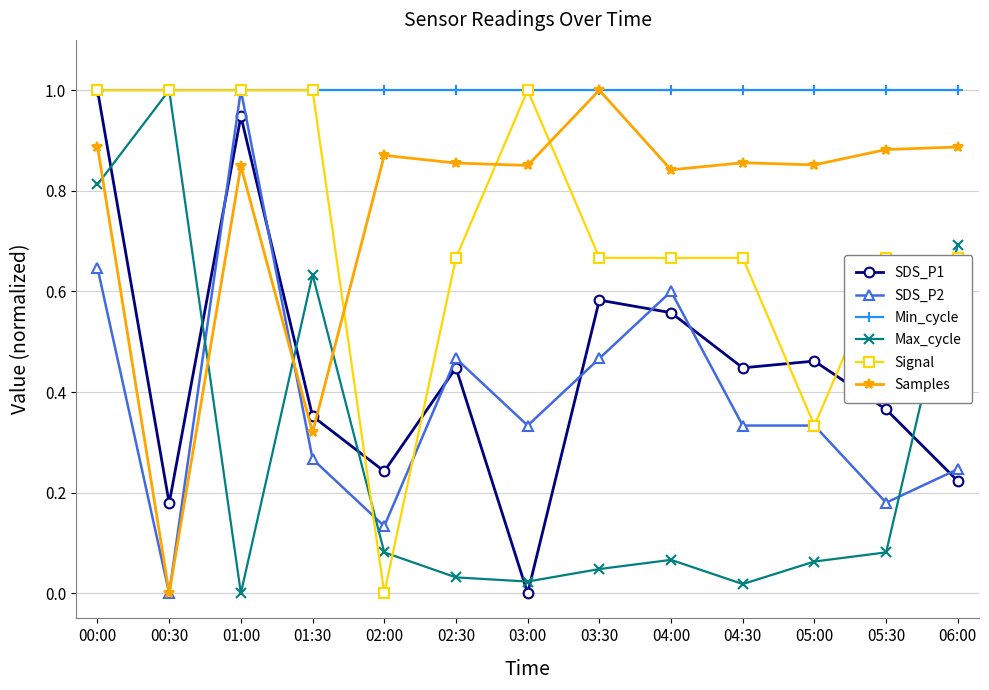

What is the maximum value shown in the chart?

1.0